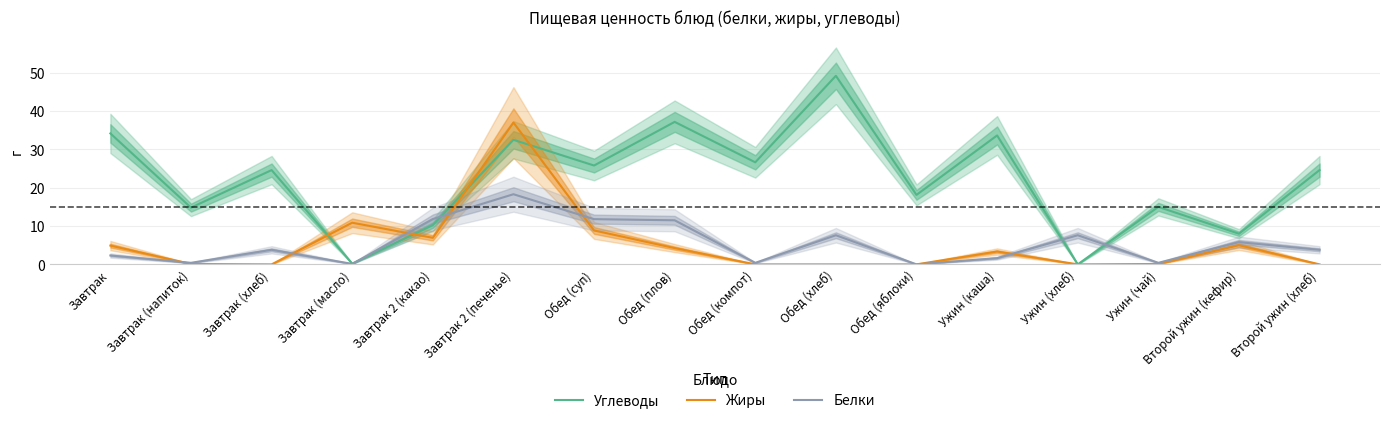

What is the spread (max minus min) of values at Обед (яблоки)?

18.1